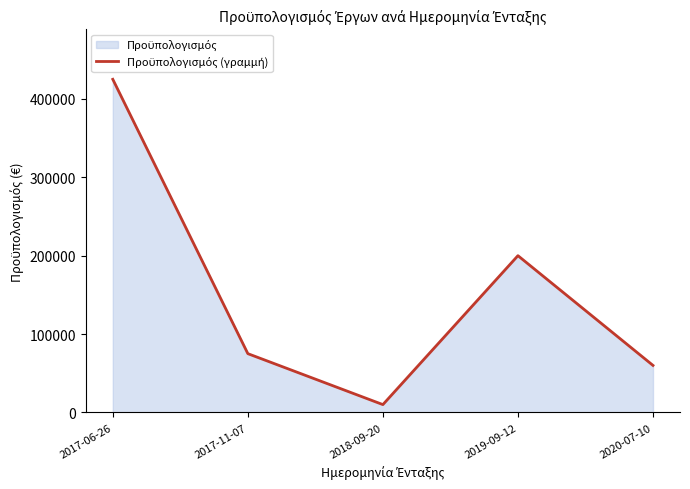

Rank the categories by value from lowest to highest.

2018-09-20, 2020-07-10, 2017-11-07, 2019-09-12, 2017-06-26